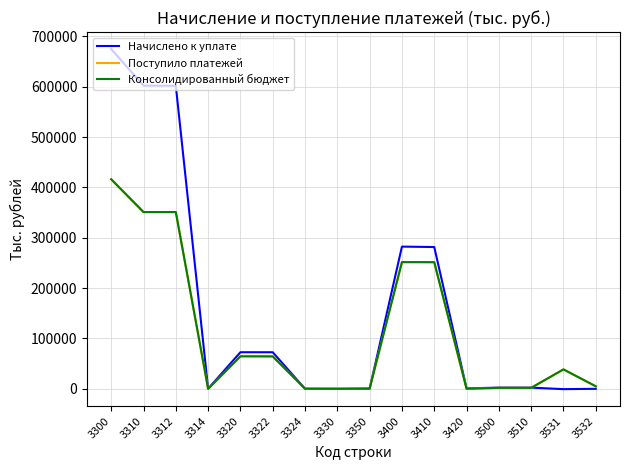

The value of Начислено к уплате at 3312 is 853494. True or false?

False